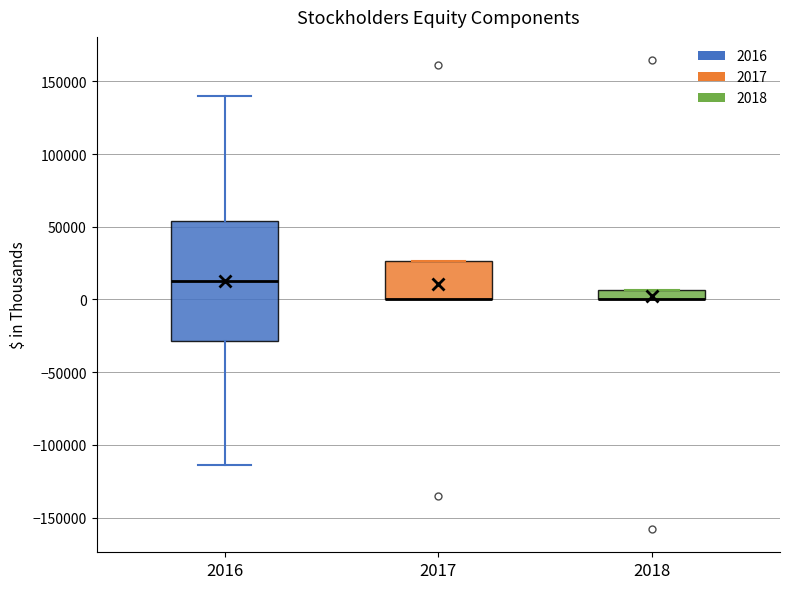

Comparing the boxes themselves (not the whiskers), which one is the tallest?

2016